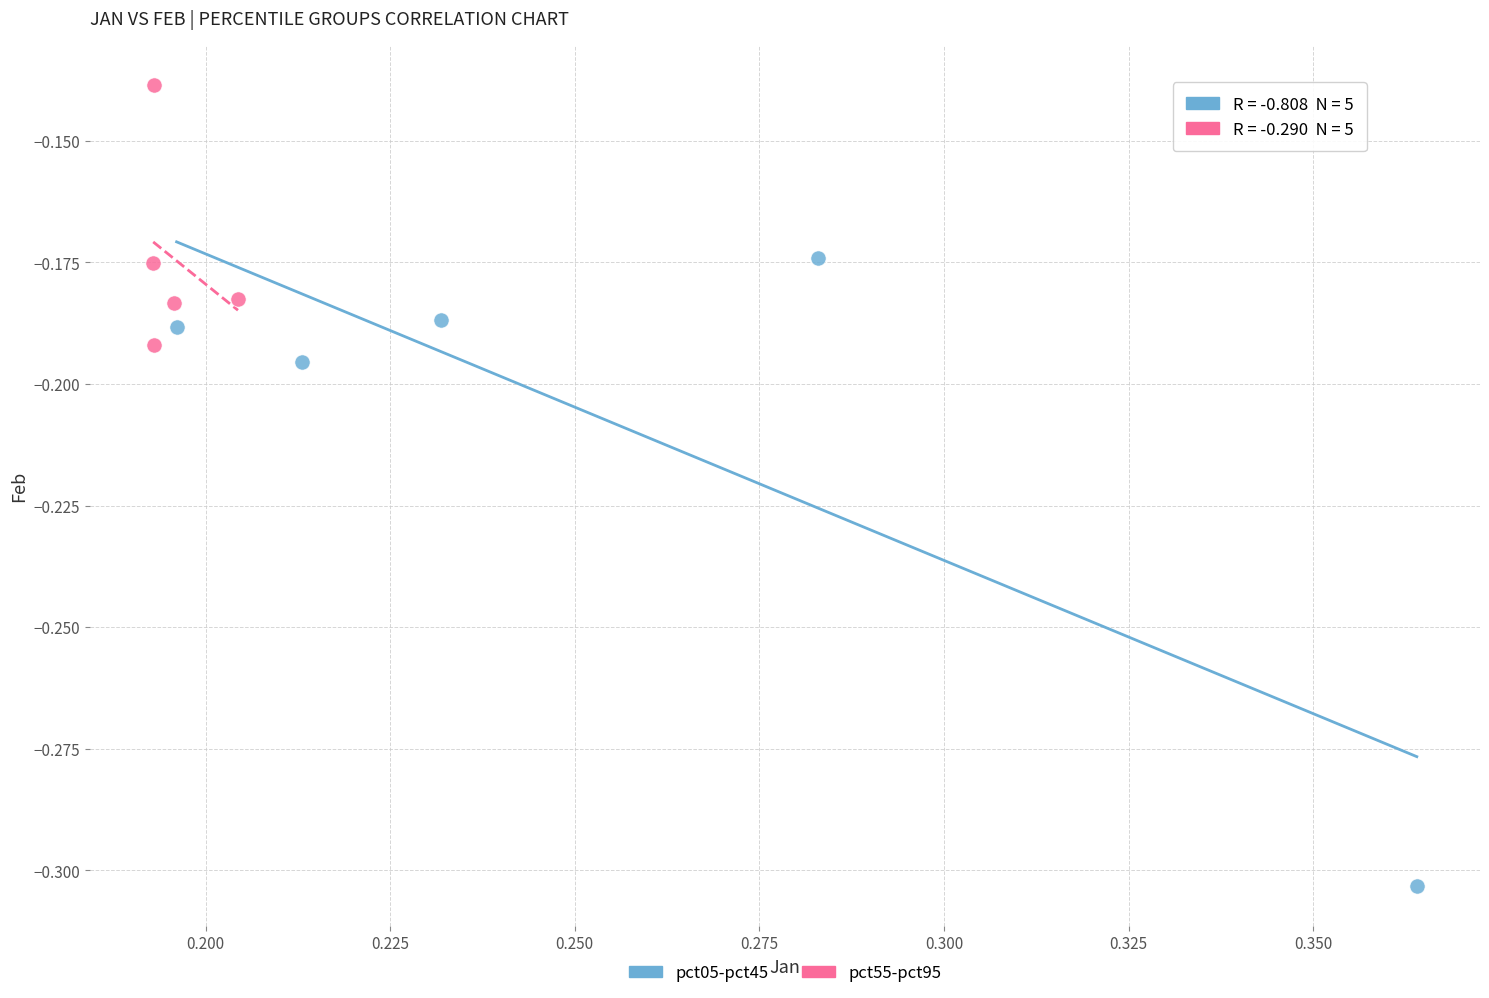

Which series has the largest Y range (max minus min)?

pct05-pct45